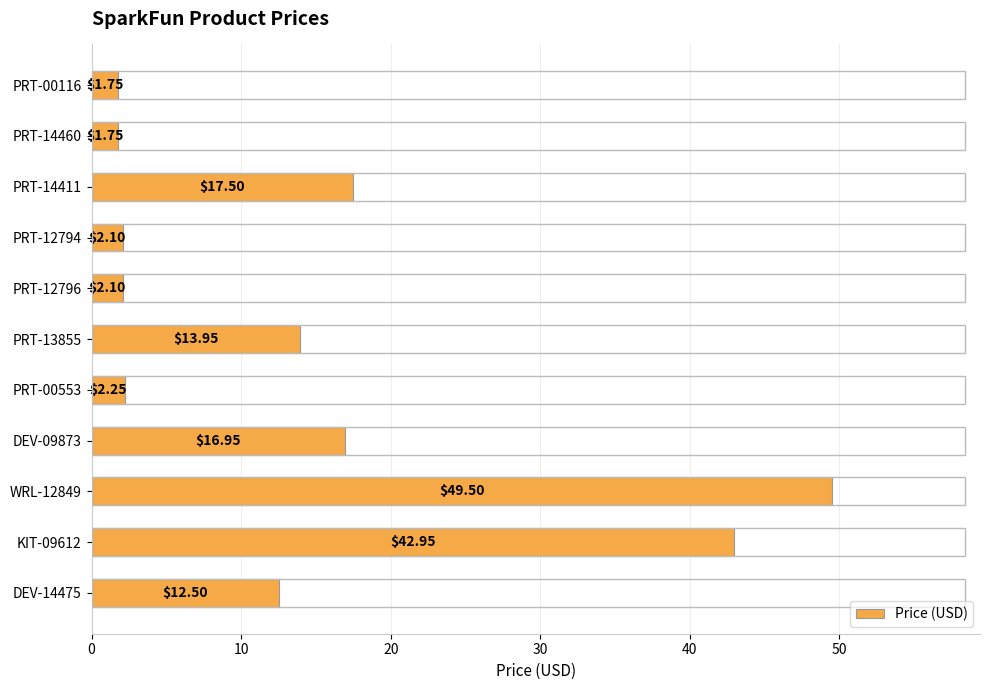

What is the sum of the values at WRL-12849 and PRT-00553?

51.8